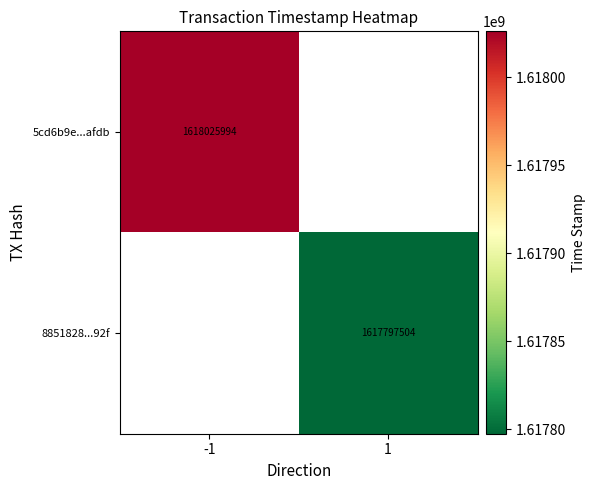

The value of 5cd6b9e...afdb at -1 is 1618025994. True or false?

True